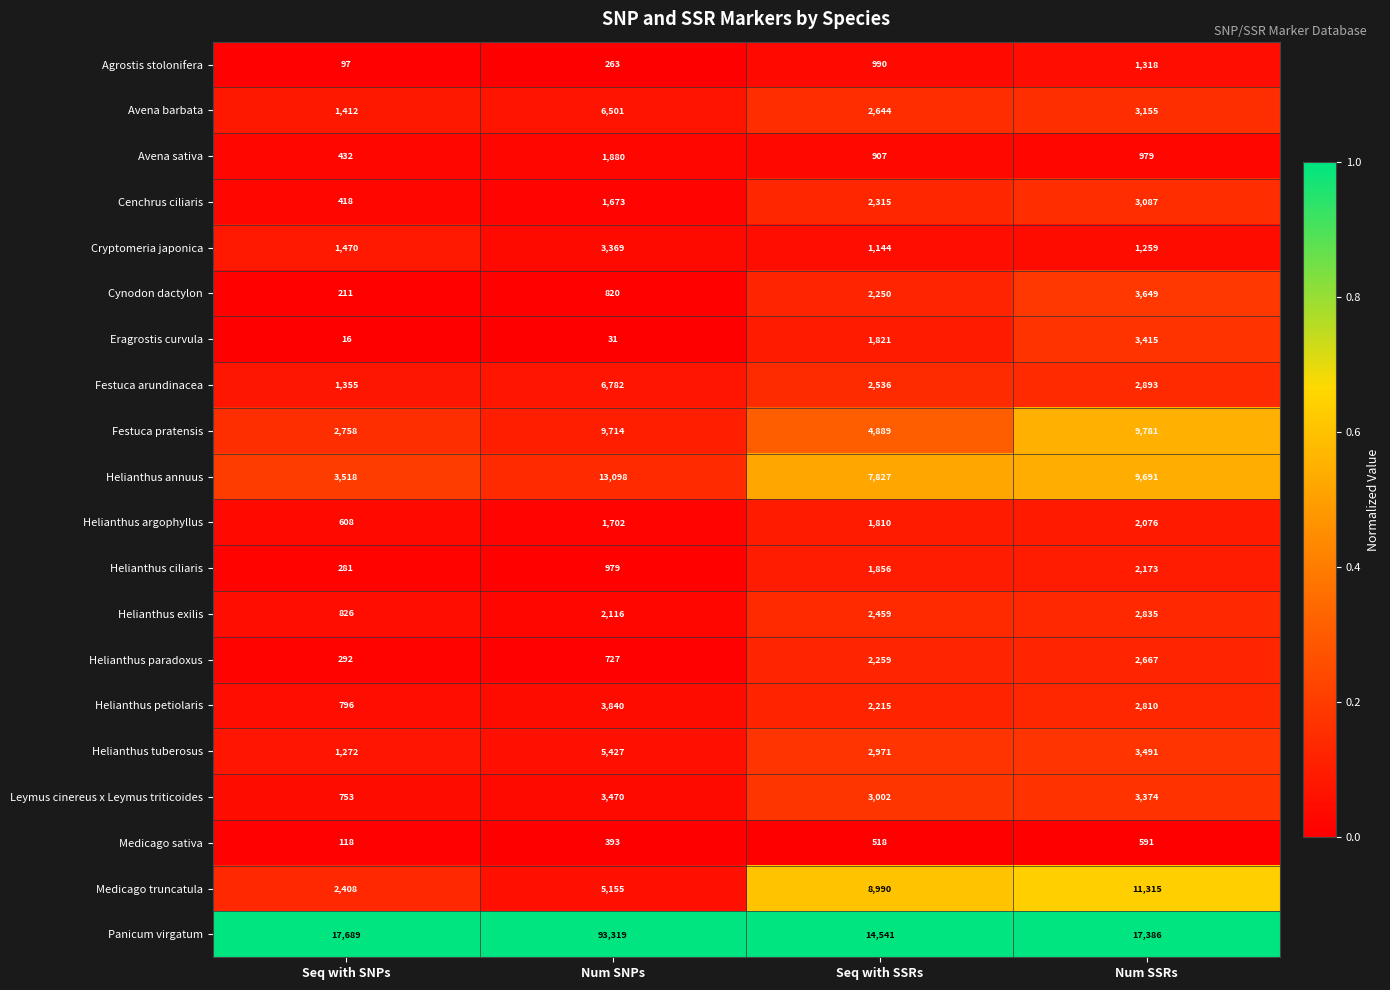

Rank the series at Num SNPs from highest to lowest value.

Panicum virgatum, Helianthus annuus, Festuca pratensis, Festuca arundinacea, Avena barbata, Helianthus tuberosus, Medicago truncatula, Helianthus petiolaris, Leymus cinereus x Leymus triticoides, Cryptomeria japonica, Helianthus exilis, Avena sativa, Helianthus argophyllus, Cenchrus ciliaris, Helianthus ciliaris, Cynodon dactylon, Helianthus paradoxus, Medicago sativa, Agrostis stolonifera, Eragrostis curvula